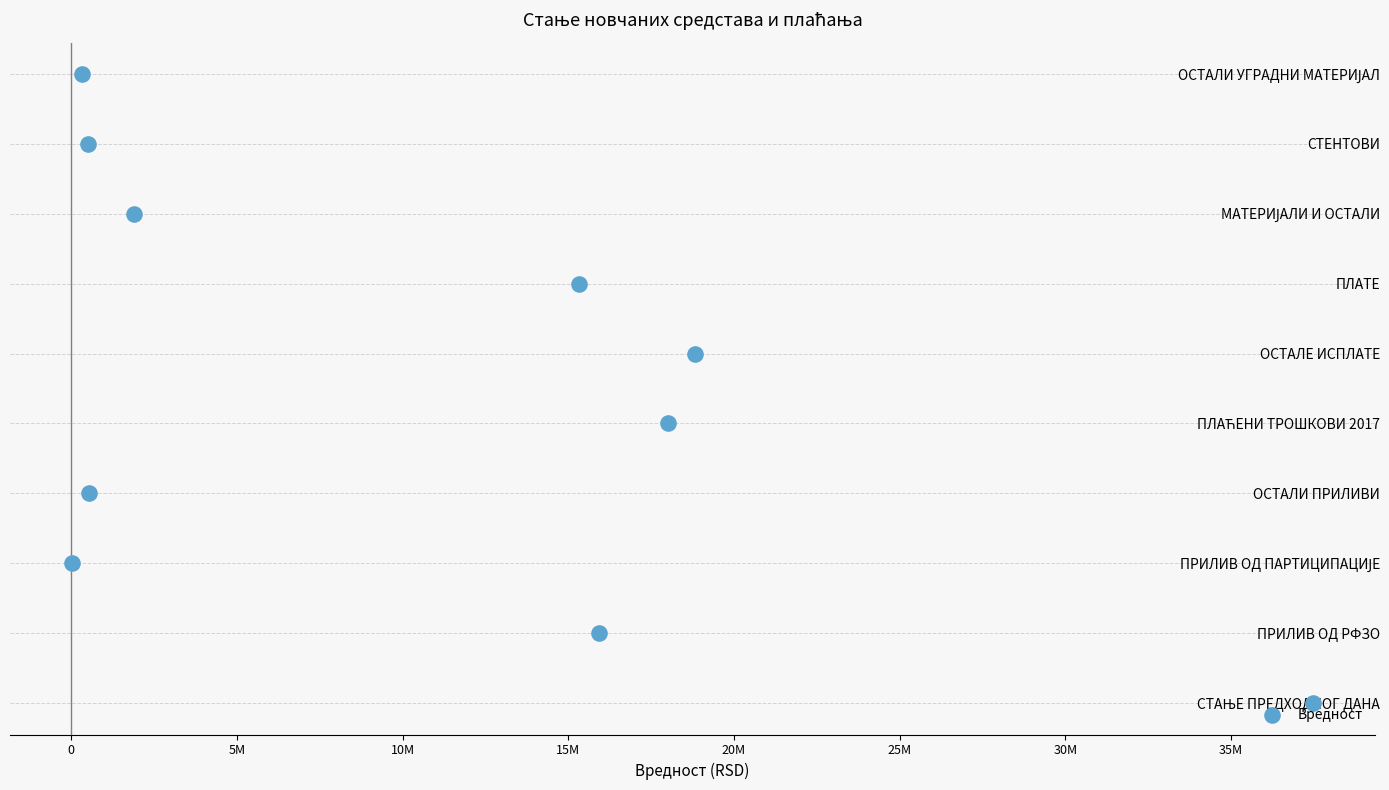

Which has a higher value, 35M or 10M?

35M